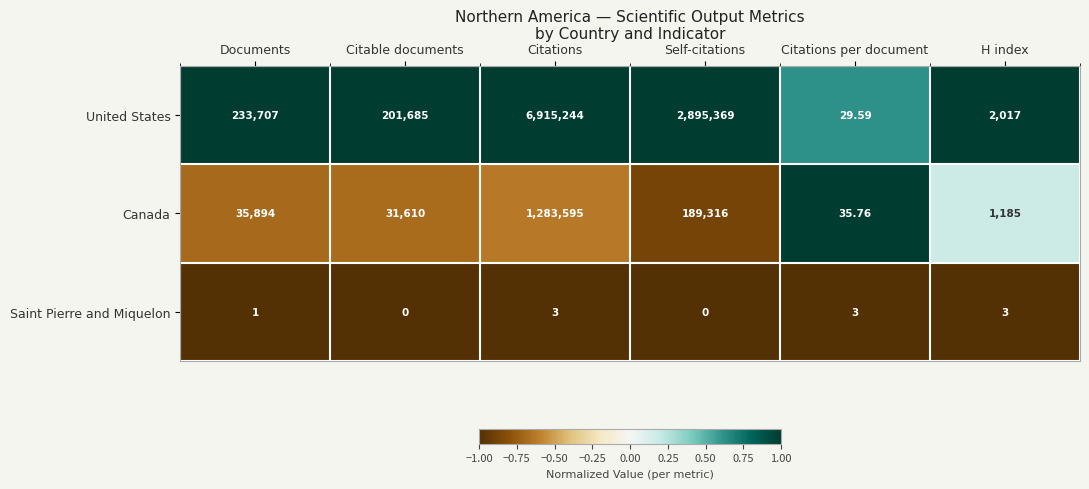

Count the number of categories in the chart.

6